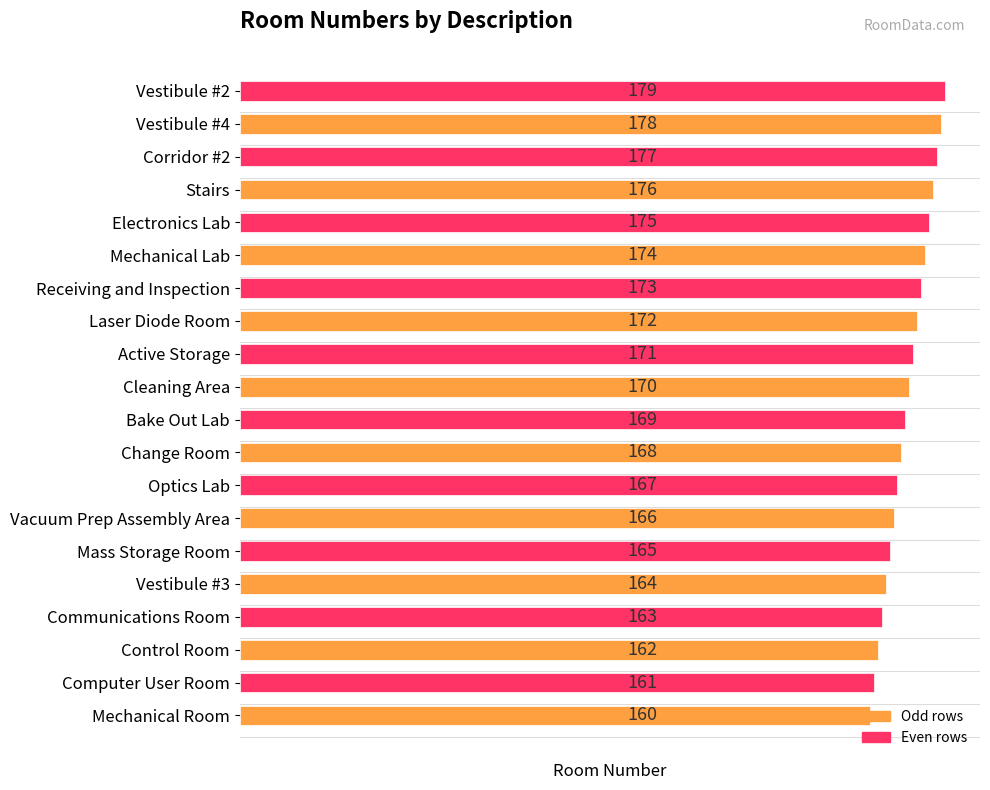

How many series are shown in this chart?

1